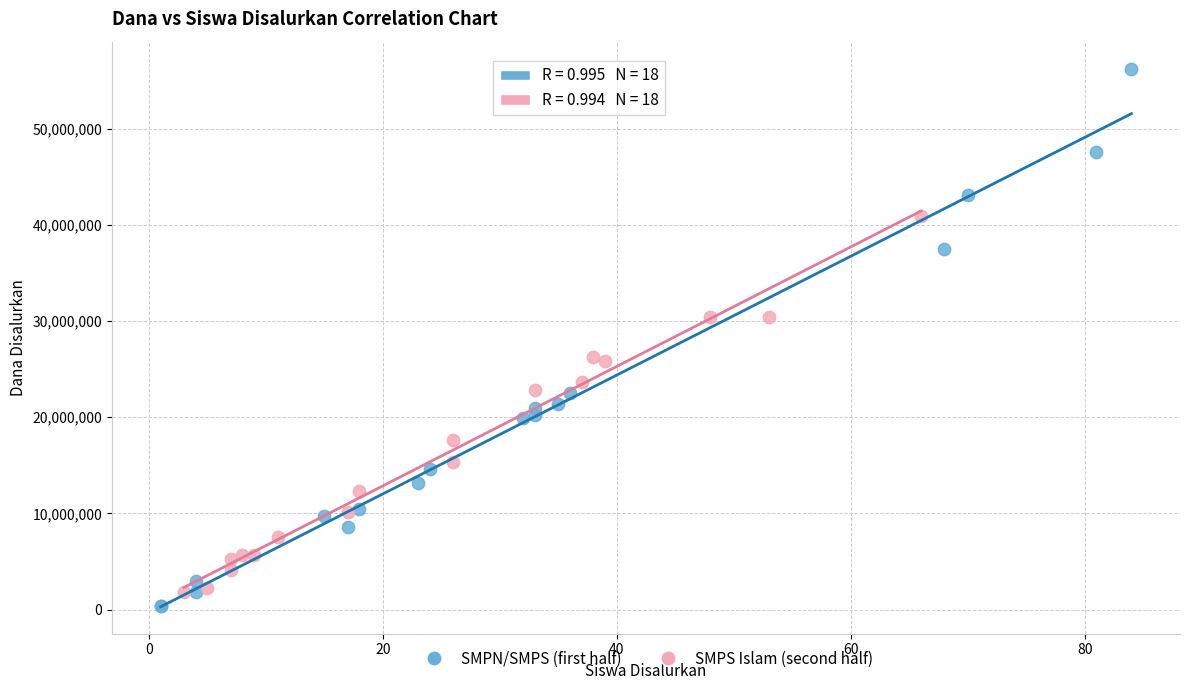

Which series reaches the maximum Y coordinate?

SMPN/SMPS (first half)